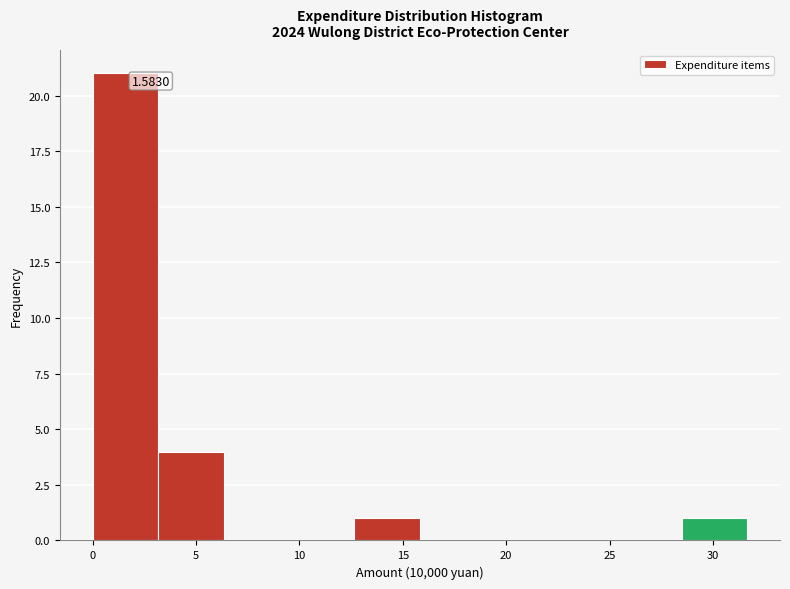

Over which range of the x-axis is the bar tallest?

0.0 to 3.0